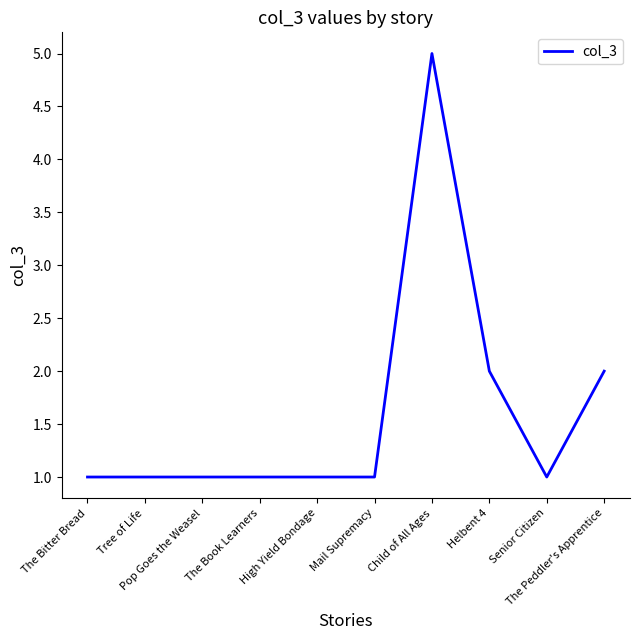

What is the greatest value displayed?

5